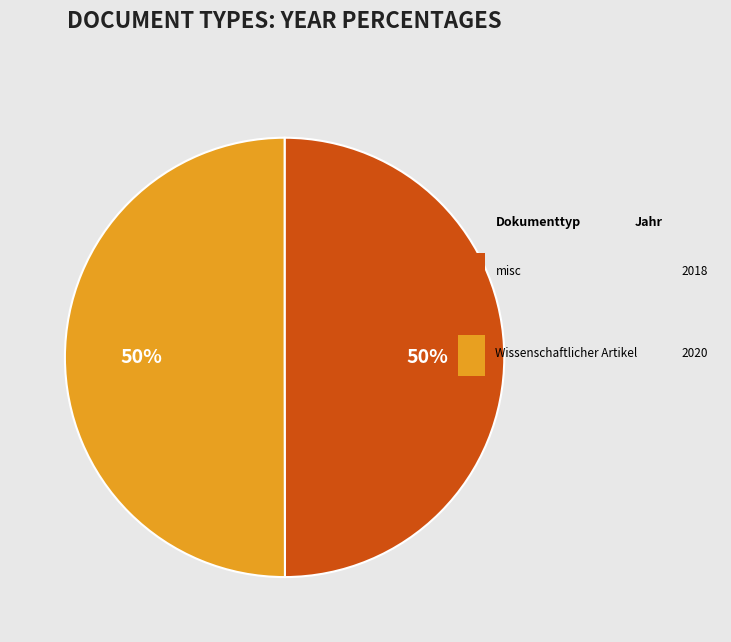

To the nearest percent, what is the average slice percentage?

50%